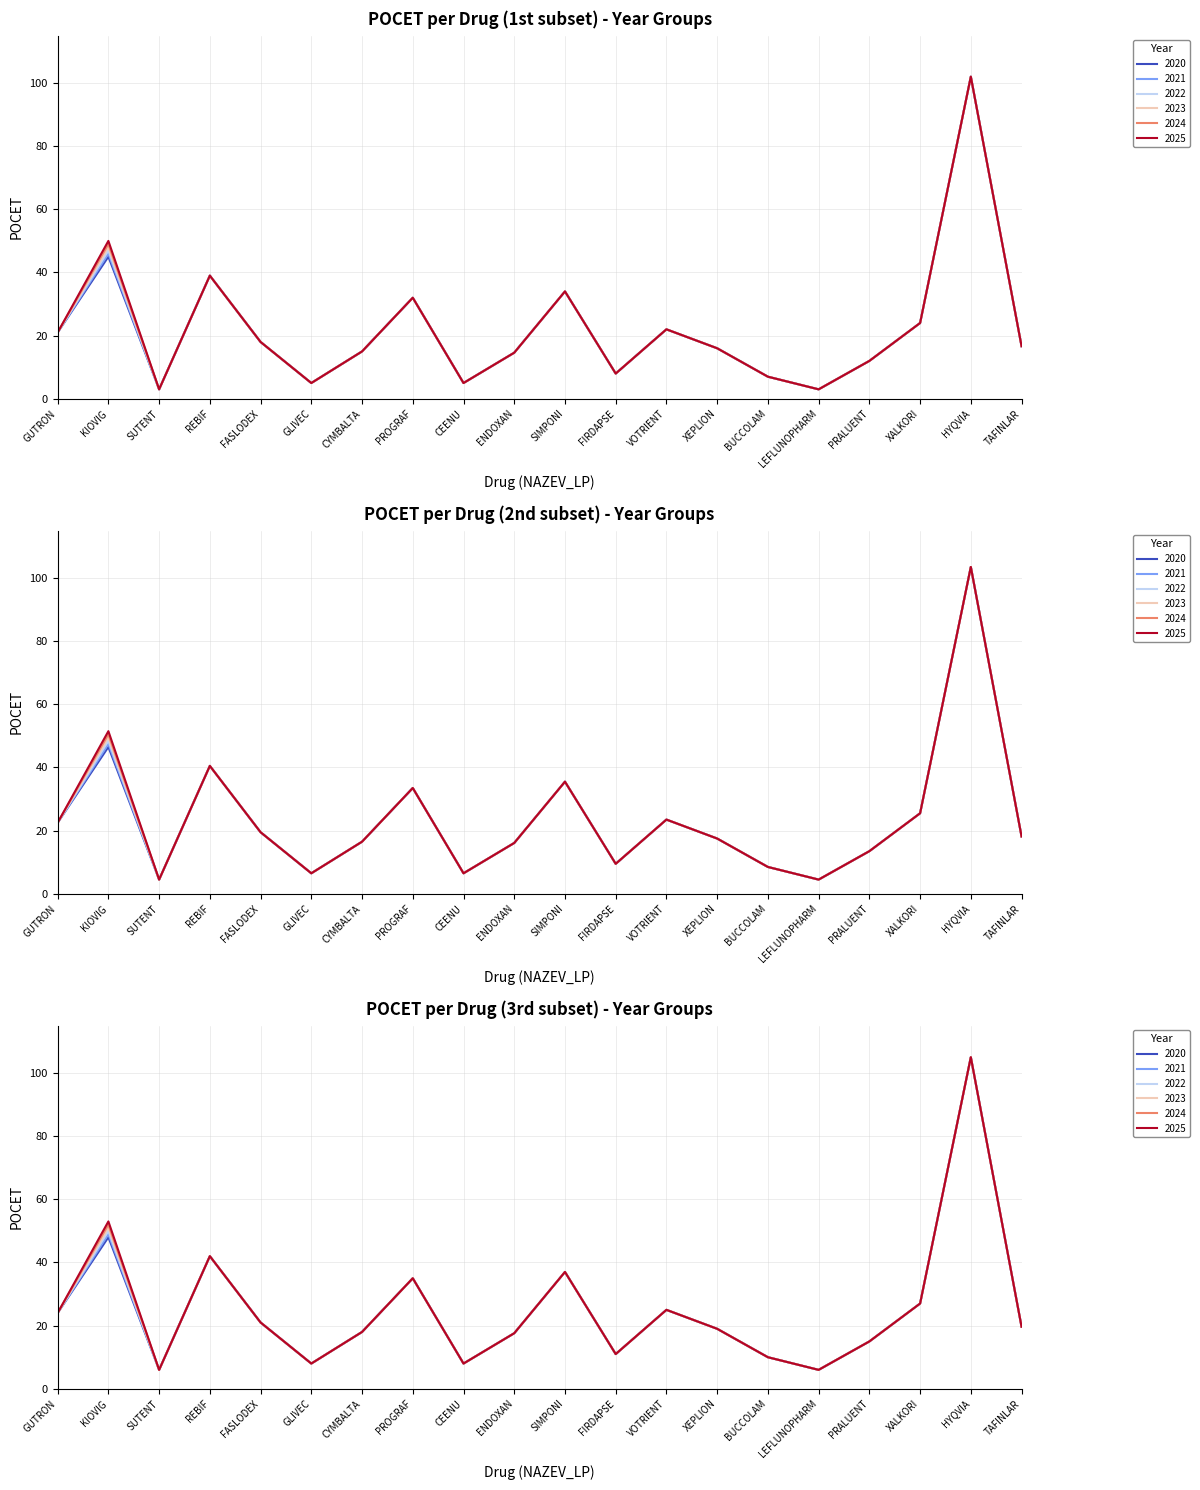

True or false: 2022 and 2021 intersect in this chart.

False